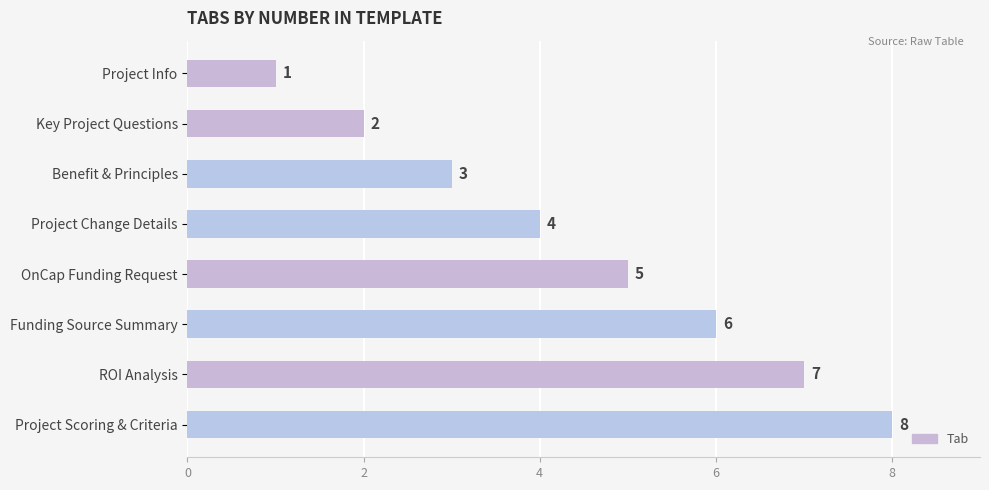

How many data points are less than 5?

4